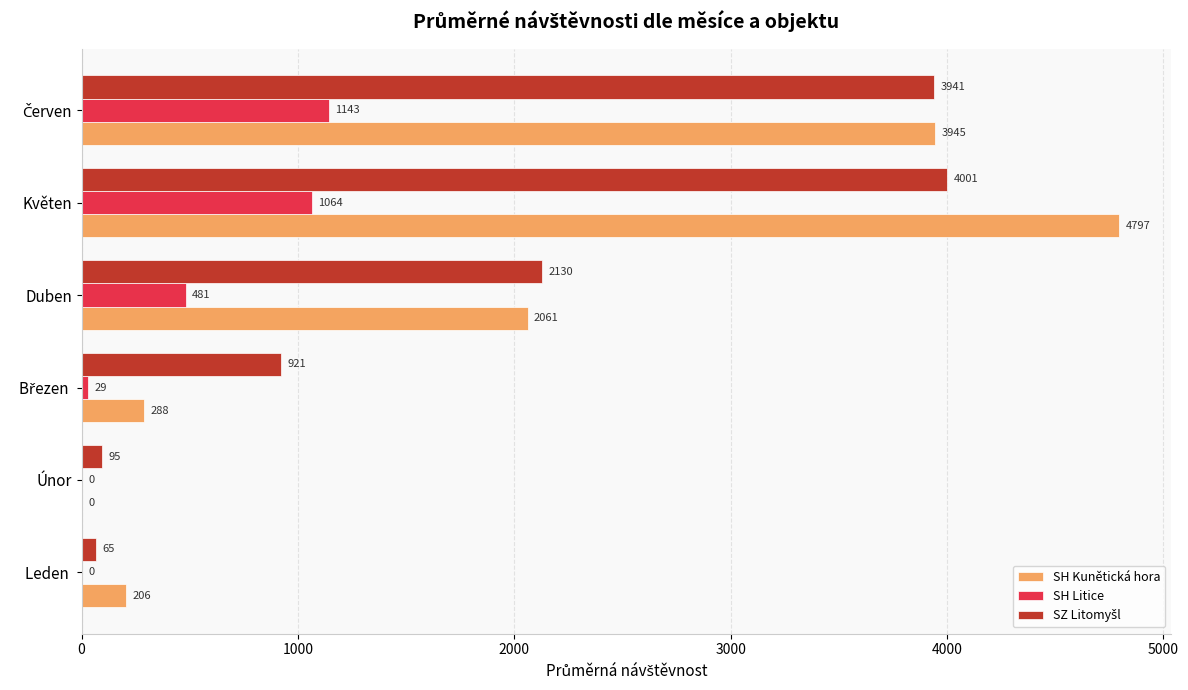

What value does the SH Kunětická hora series have at Květen?

4797.0